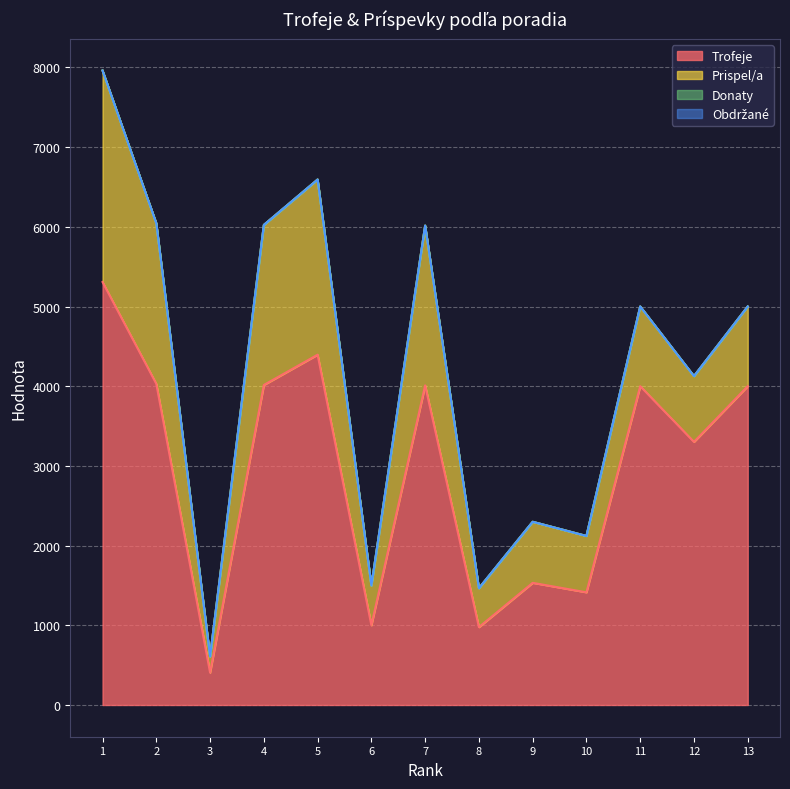

At which label does Prispel/a first exceed 1000?

1